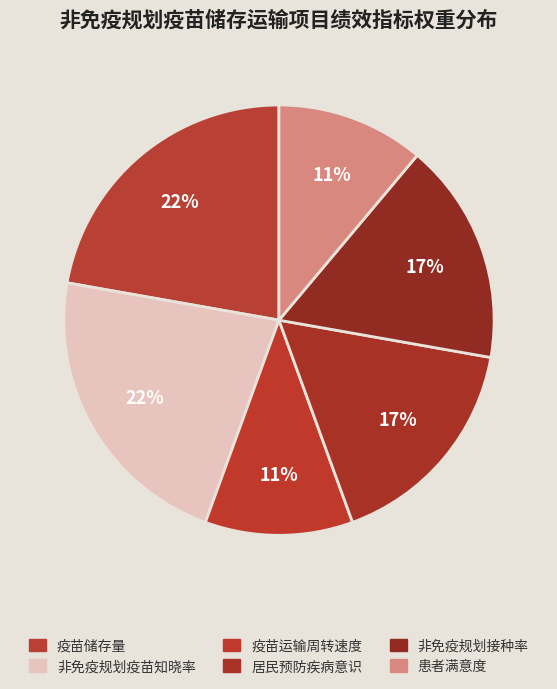

Count the number of slices in the pie.

6